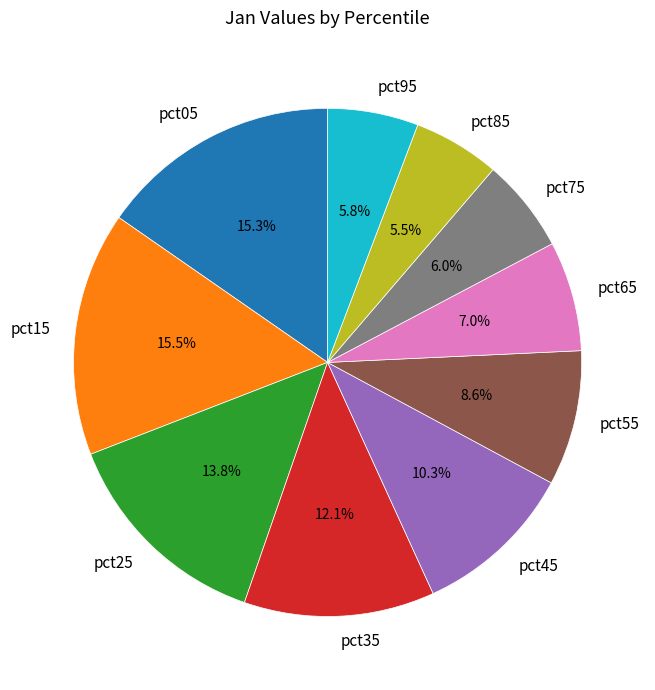

Does pct65 account for over 50% of the chart?

No